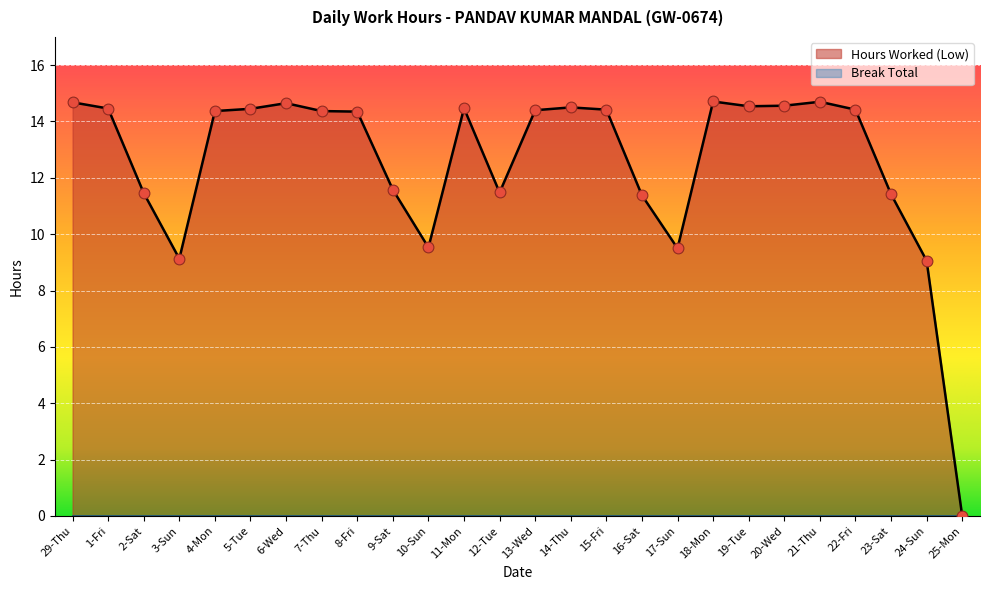

What is the change in value from 4-Mon to 9-Sat?

-2.8